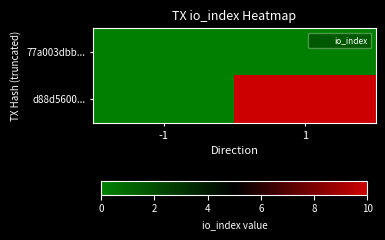

Rank the series by their average value, from lowest to highest.

77a003dbb..., d88d5600...